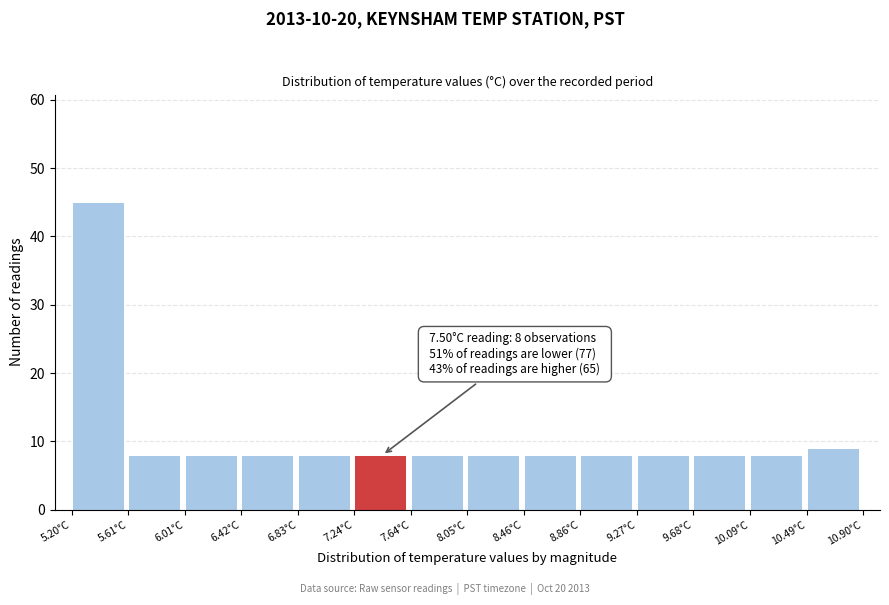

Over which range of the x-axis is the bar tallest?

5.20 to 5.60